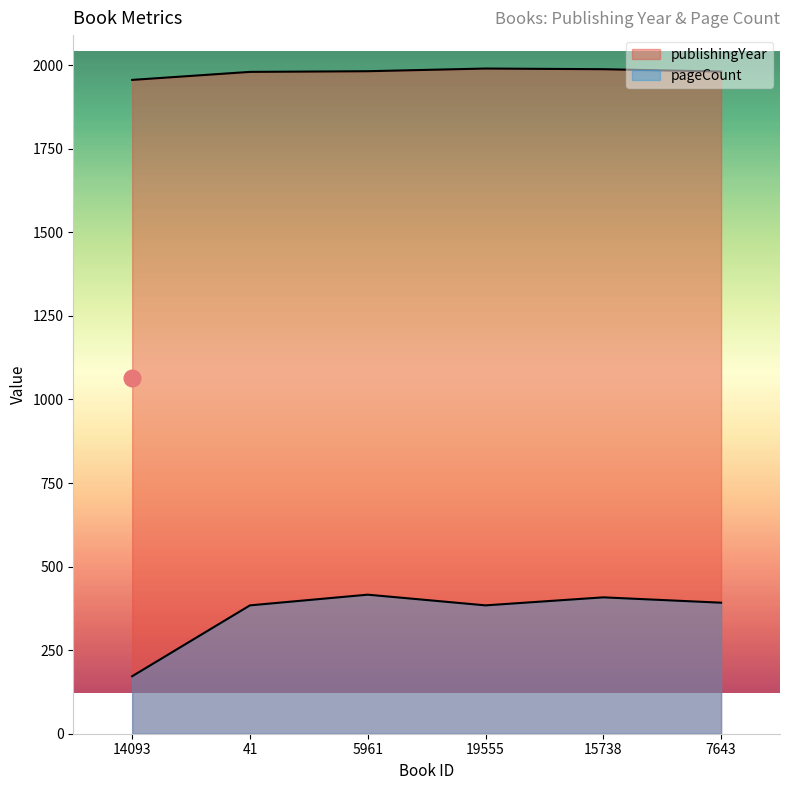

Does the chart display data point markers on the line(s)?

No